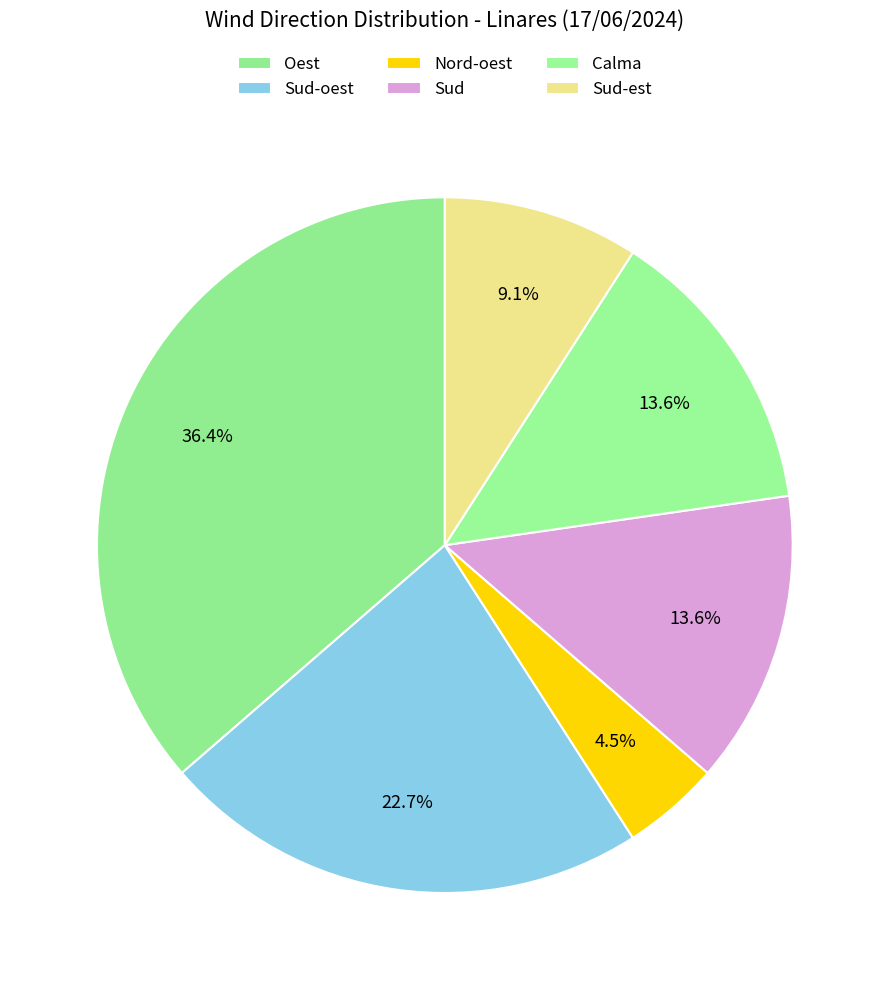

To the nearest percent, what percentage of the pie is Sud-est?

9%